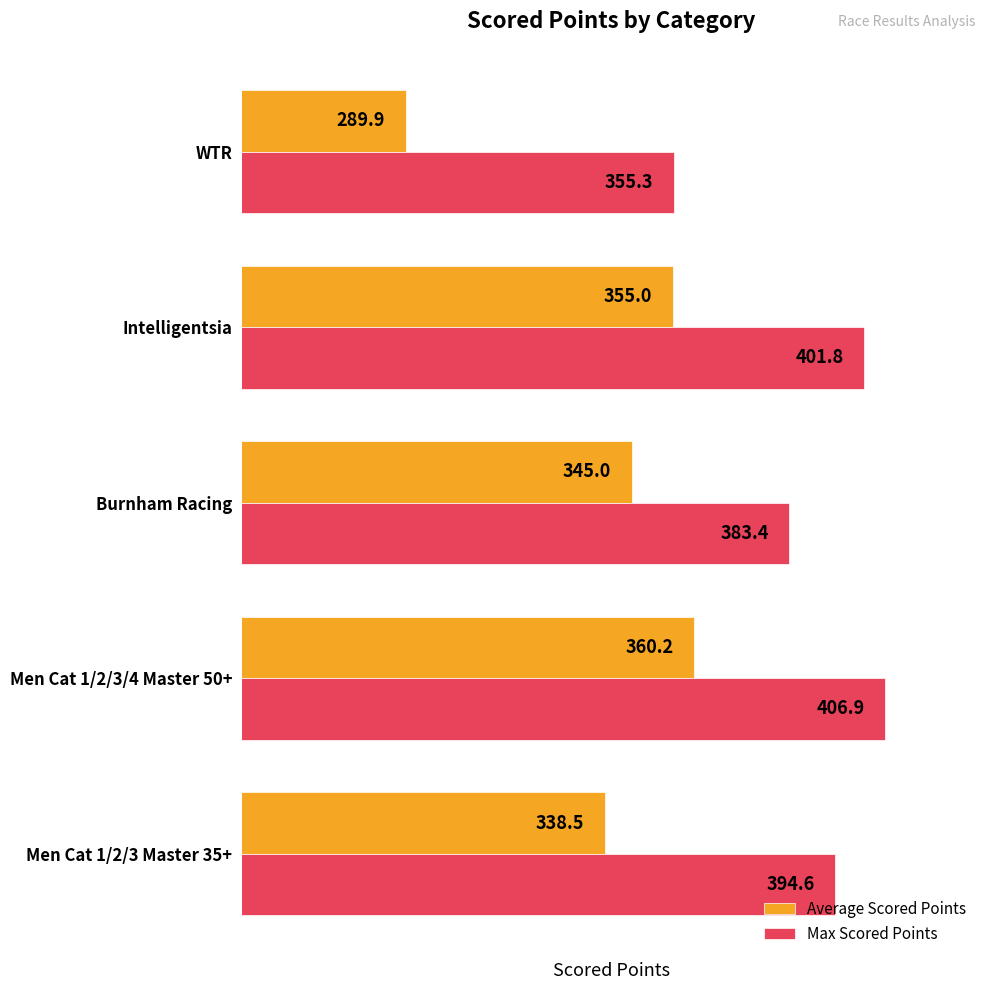

What is the sum of all Average Scored Points values?

1688.5